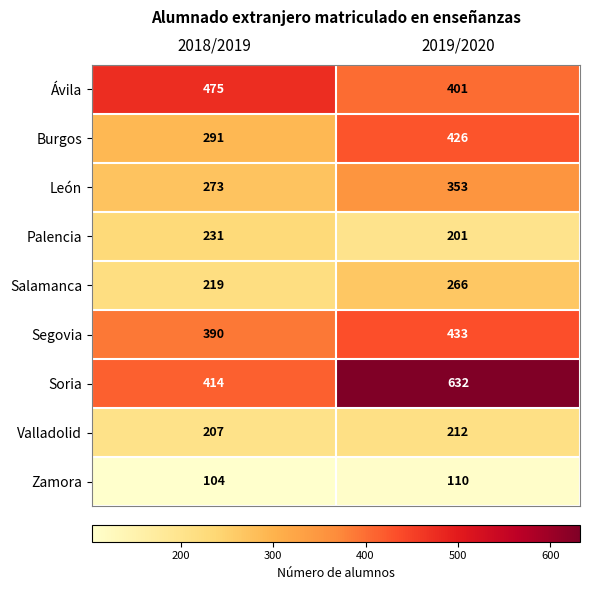

What is the difference between the maximum and minimum values in the Zamora series?

6